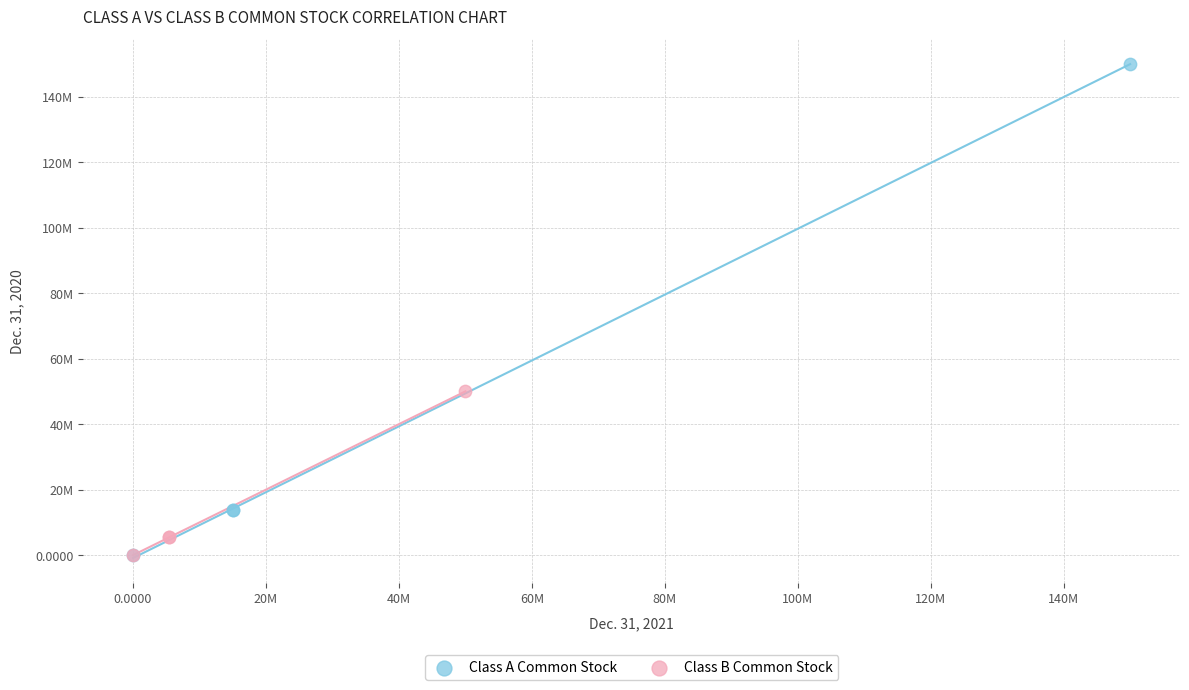

Which series has the widest spread of Y values?

Class A Common Stock